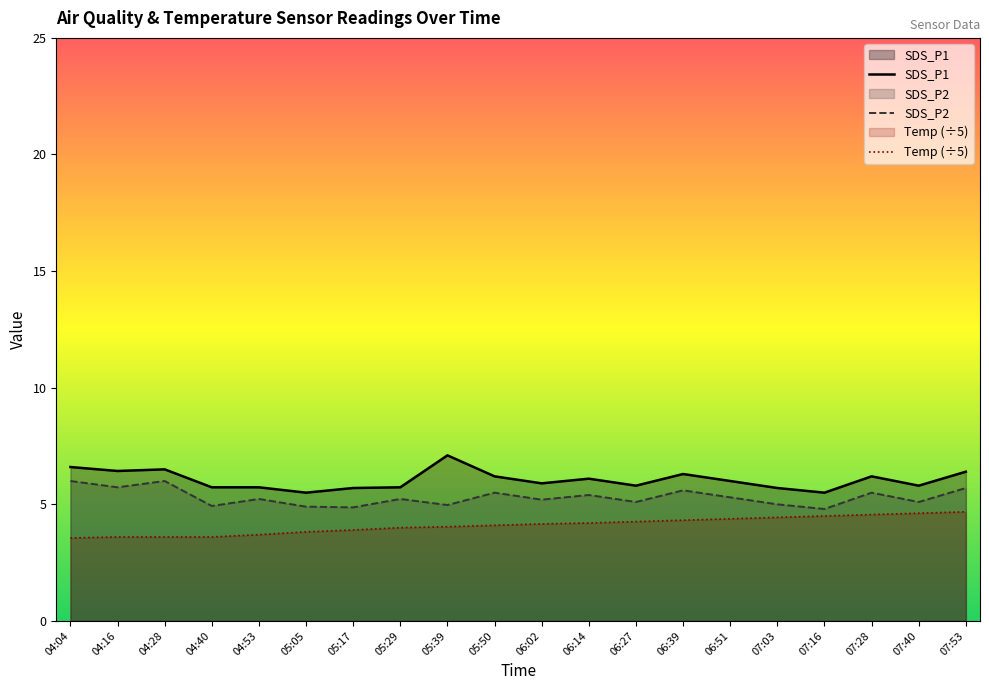

Does the chart have visible grid lines?

No